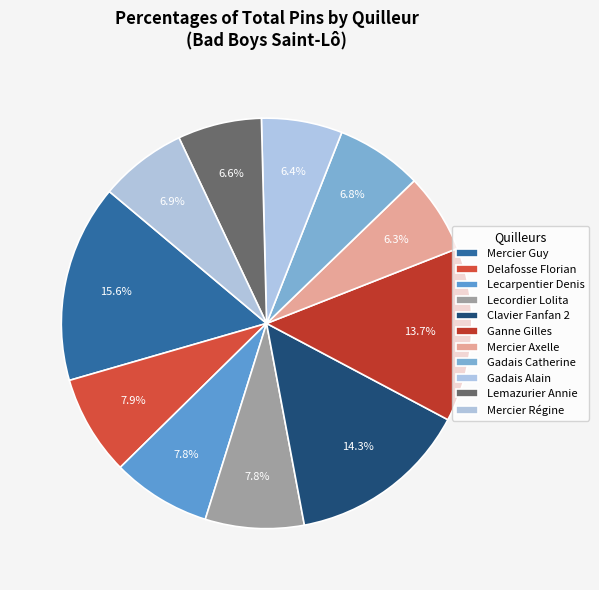

True or false: Ganne Gilles accounts for 1% of the total.

False